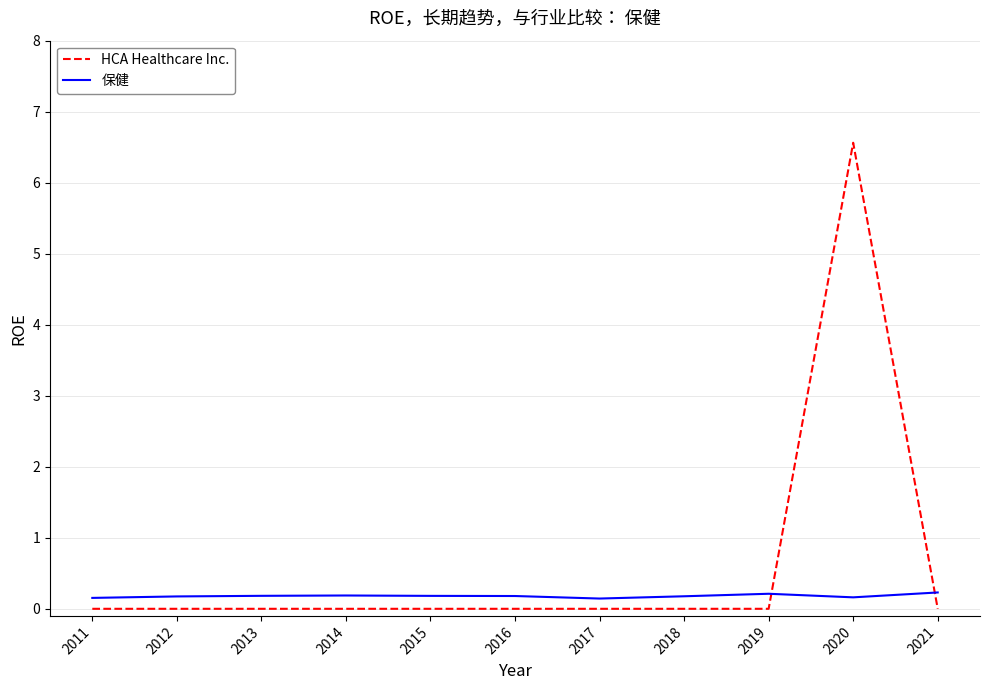

What is the greatest value displayed?

6.6